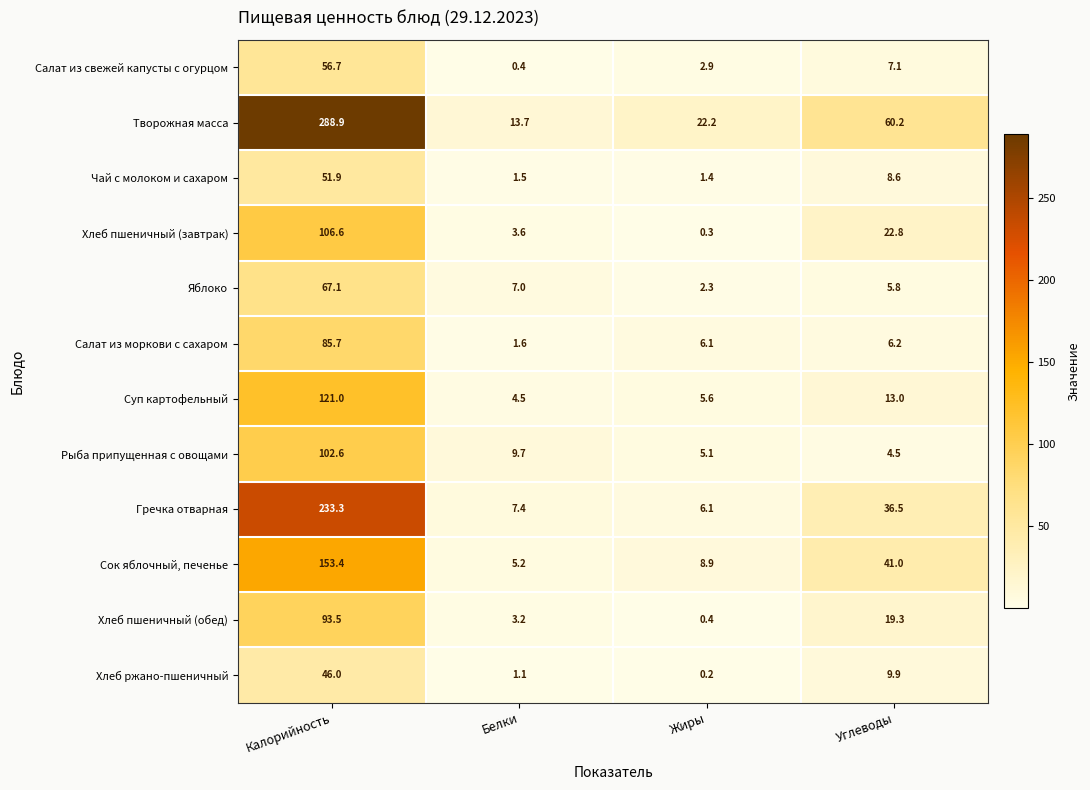

The value of Чай с молоком и сахаром at Калорийность is 11.7. True or false?

False